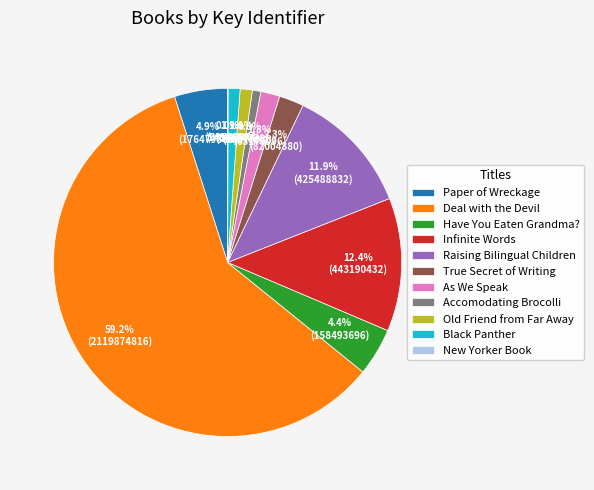

Which slice is the largest?

Deal with the Devil